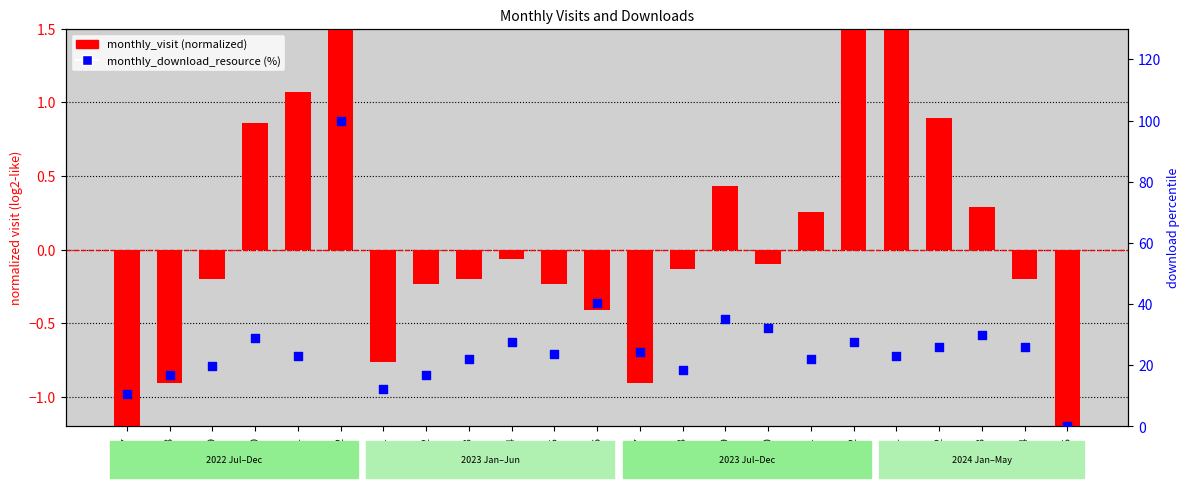

What are all the series names shown in the legend?

monthly_visit (normalized), monthly_download_resource (%)